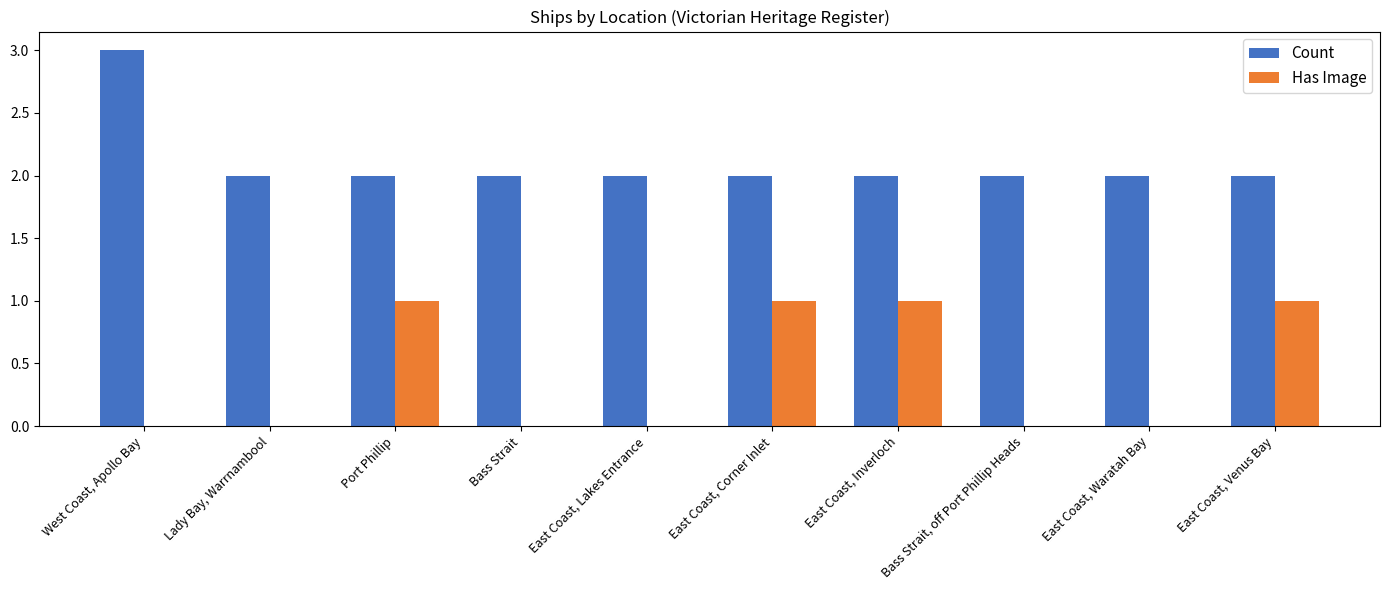

What is the maximum value for Count?

3